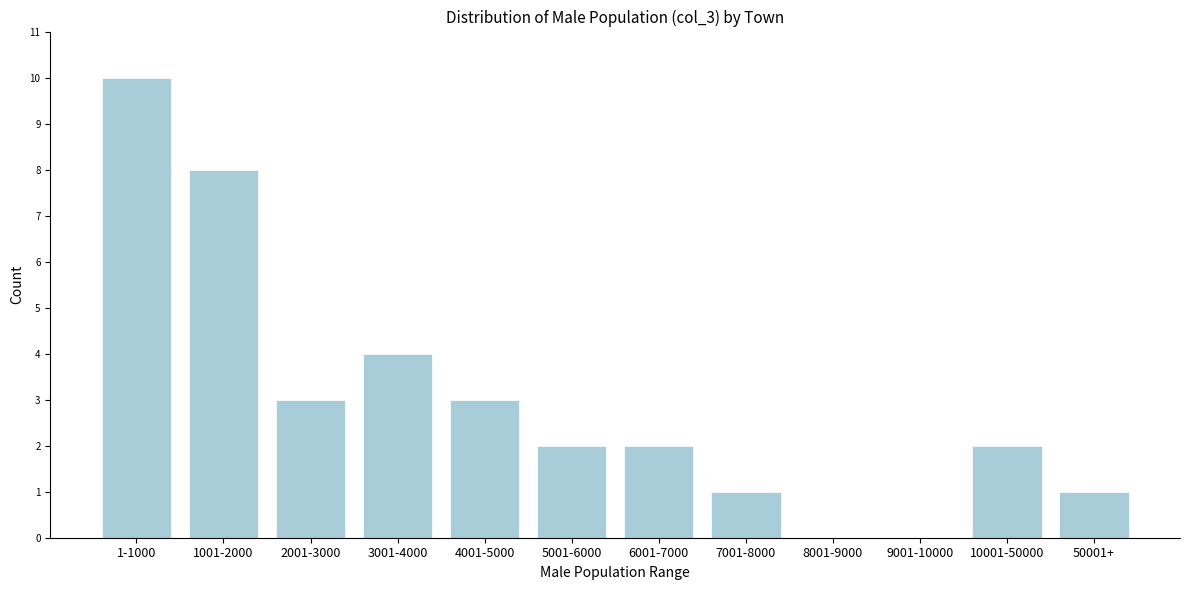

Reading left to right, extract all data points from this chart.

1-1000=10	1001-2000=8	2001-3000=3	3001-4000=4	4001-5000=3	5001-6000=2	6001-7000=2	7001-8000=1	8001-9000=0	9001-10000=0	10001-50000=2	50001+=1